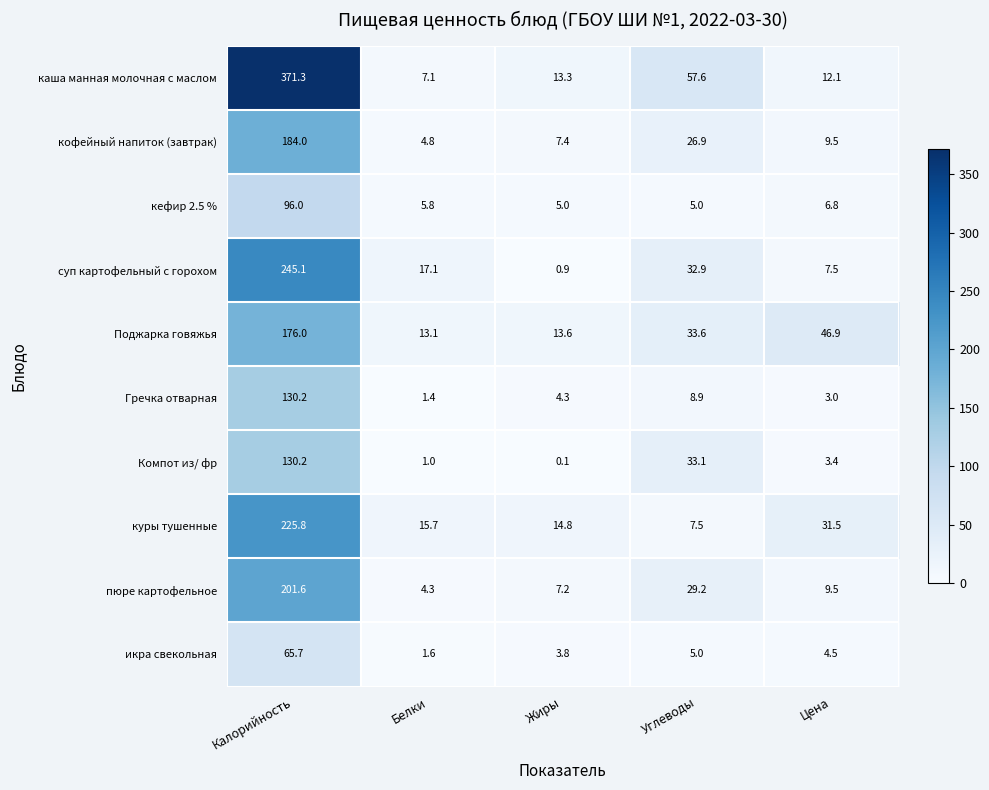

List the labels in order of кофейный напиток (завтрак) value, smallest first.

Белки, Жиры, Цена, Углеводы, Калорийность